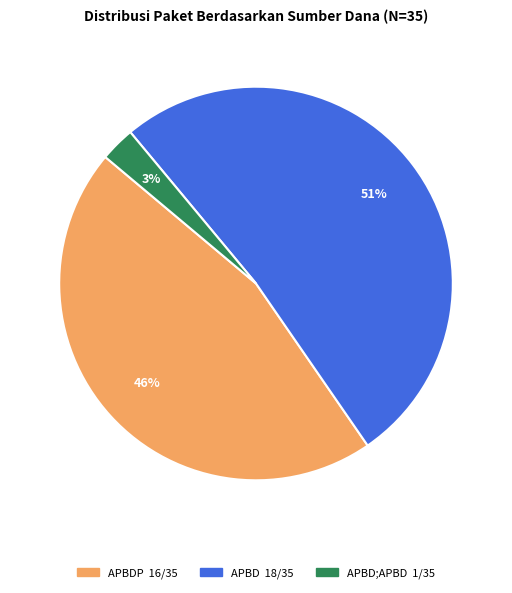

Is there any slice that represents more than half of the pie?

Yes